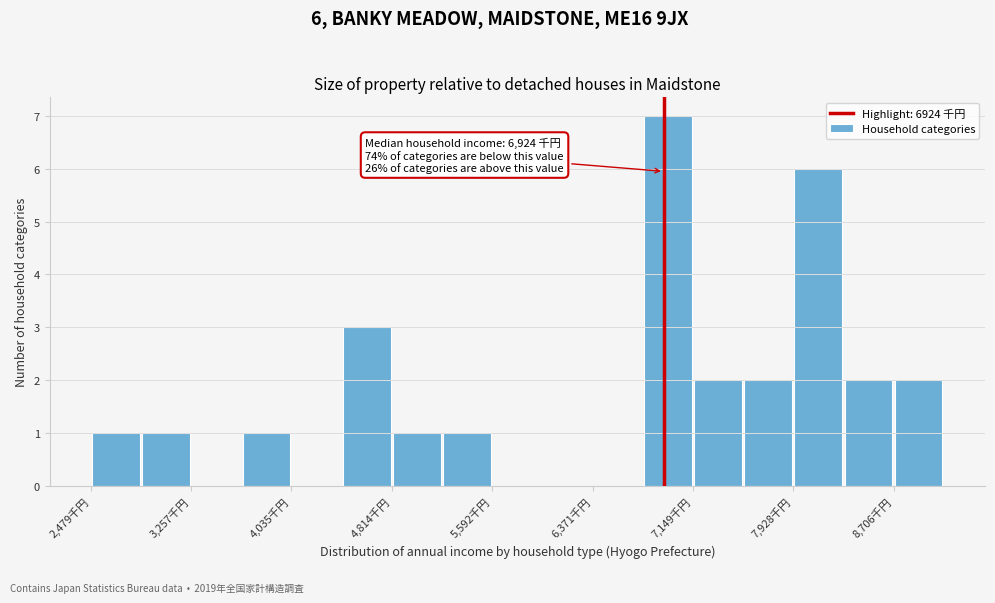

Around what value on the x-axis is the tallest bar? Give the approximate position of its centre, as read against the axis.

7000